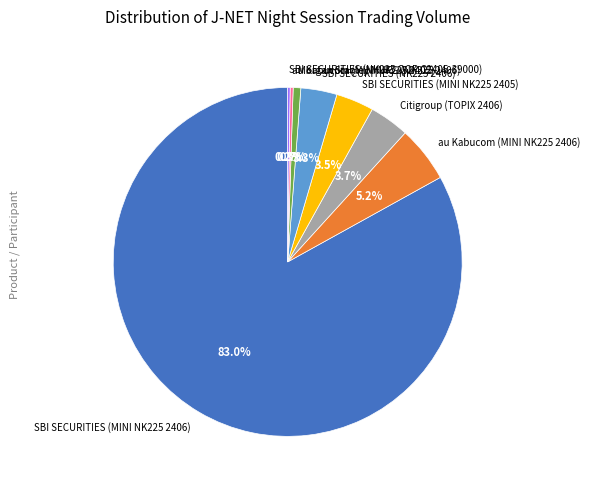

Which slice is the largest?

SBI SECURITIES (MINI NK225 2406)